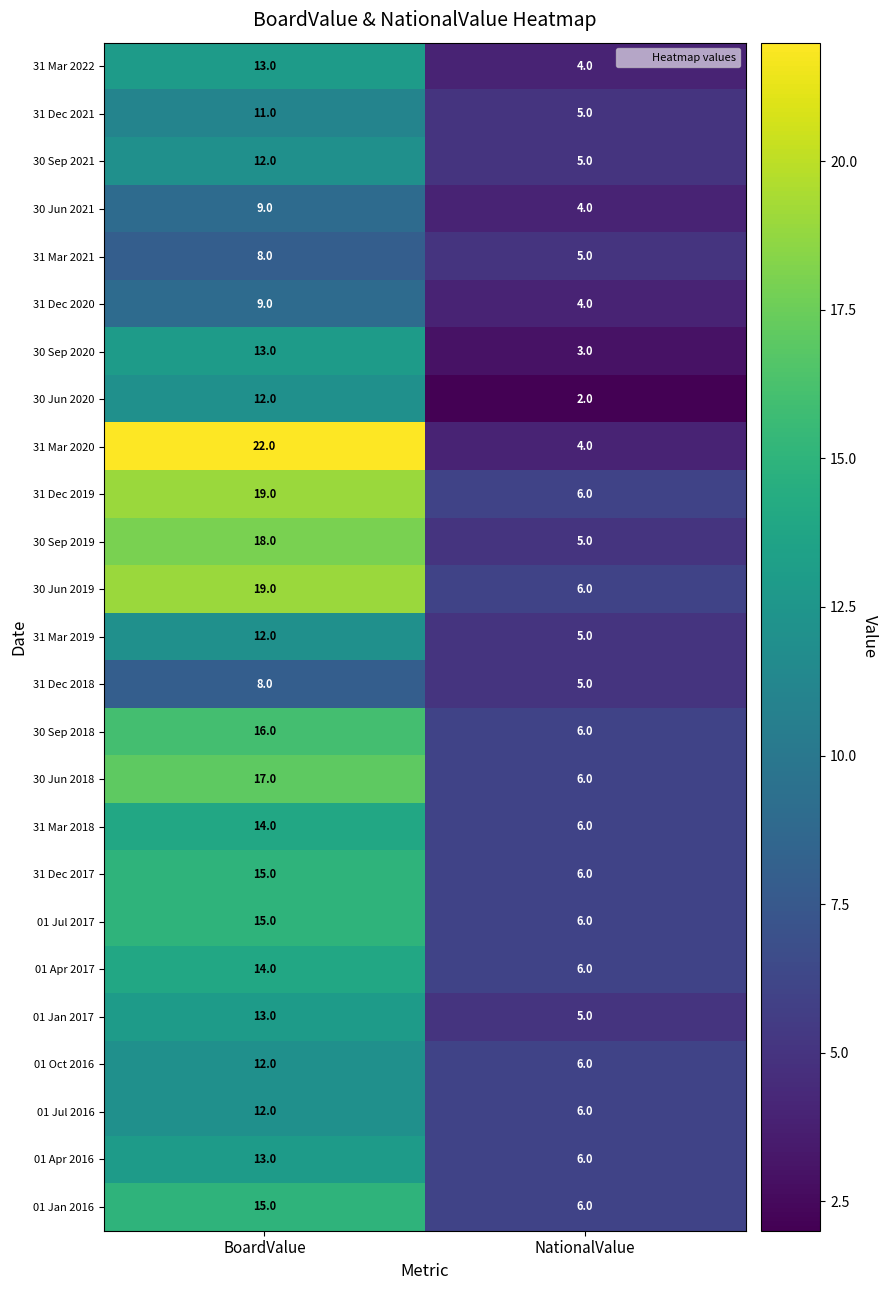

What is the difference between the highest and lowest values at NationalValue?

4